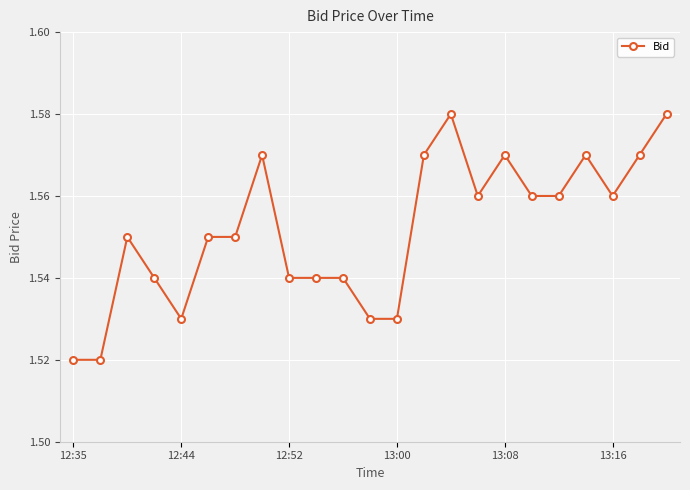

True or false: the data has more than 1 interior local peaks.

True